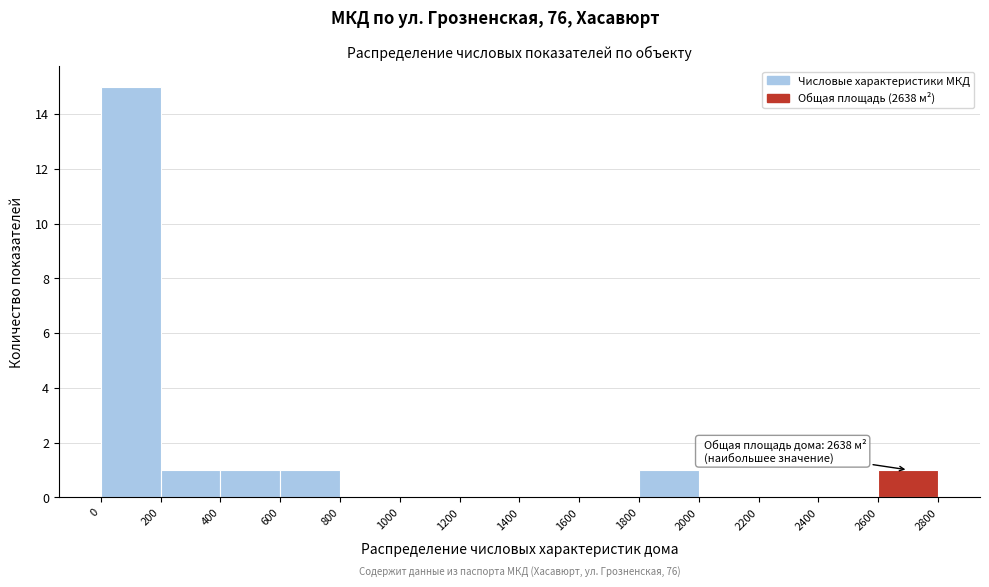

Over which range of the x-axis is the bar tallest?

0 to 200